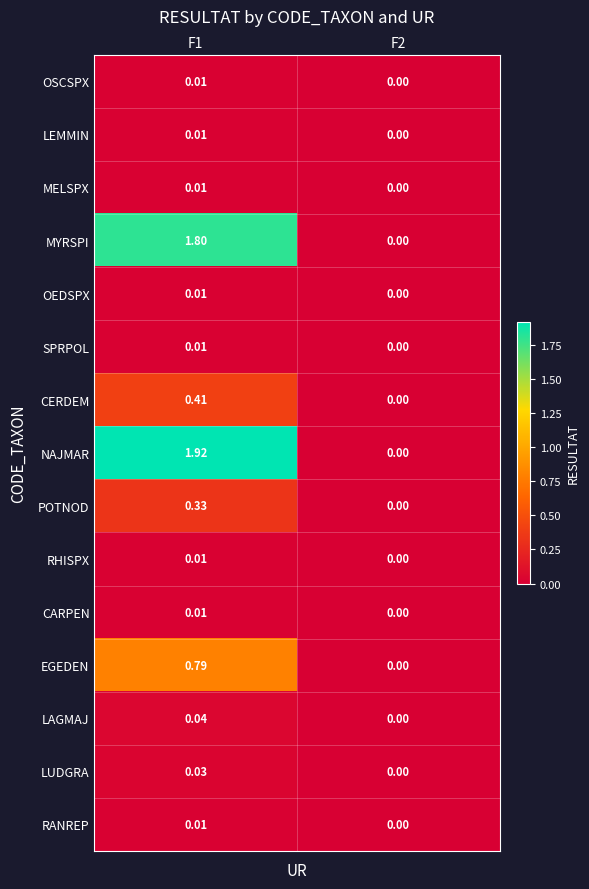

Which series has the largest range (max minus min)?

NAJMAR